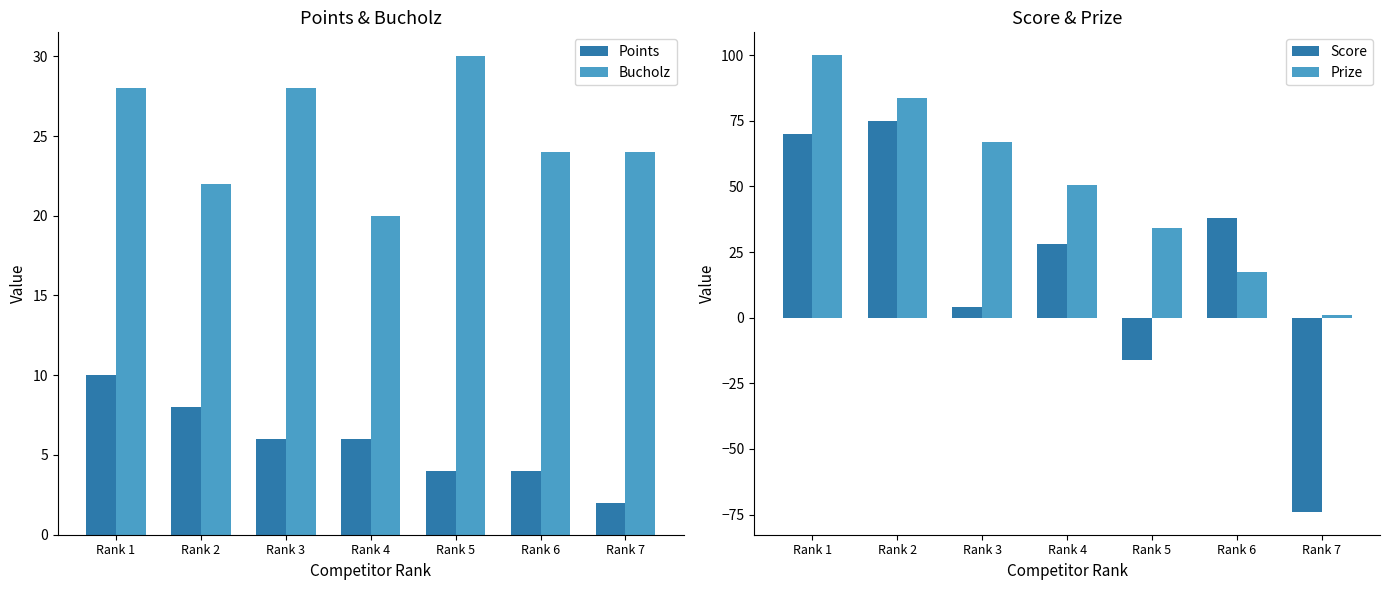

Does the chart contain any negative values?

Yes